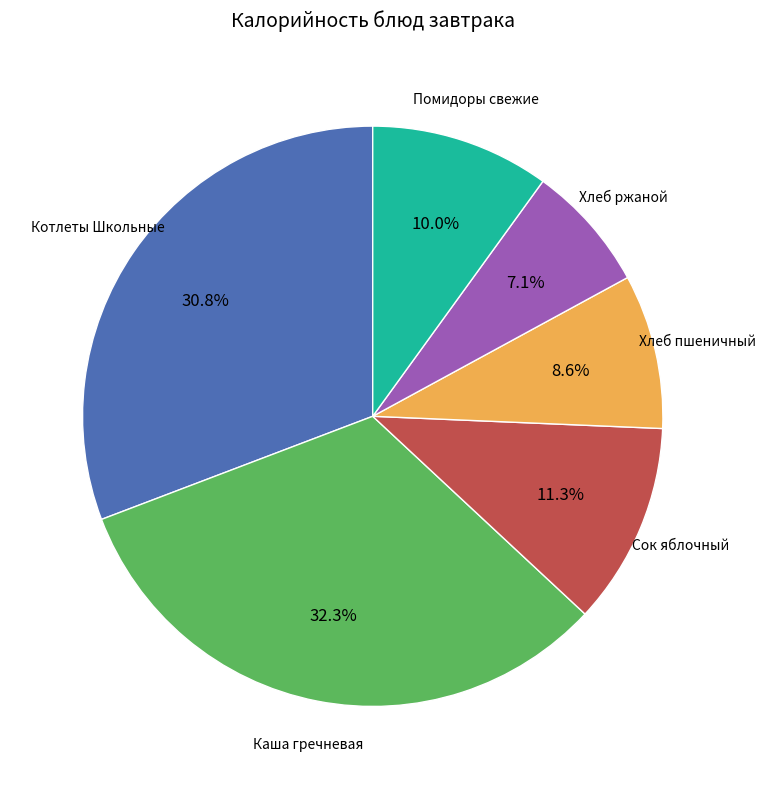

How many segments does this pie chart have?

6